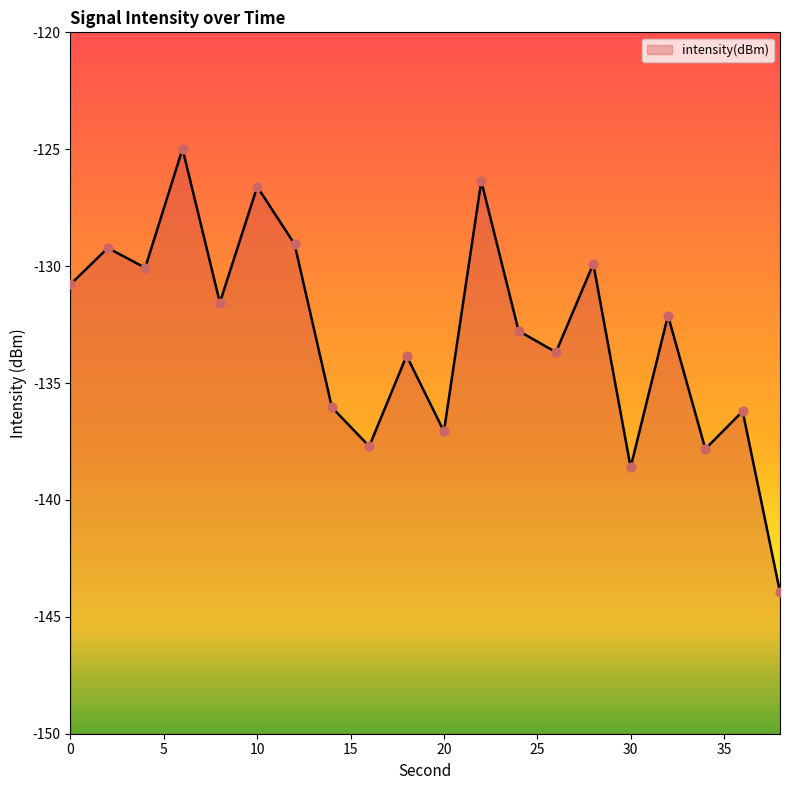

What is the change in value from 12 to 26?

-4.6